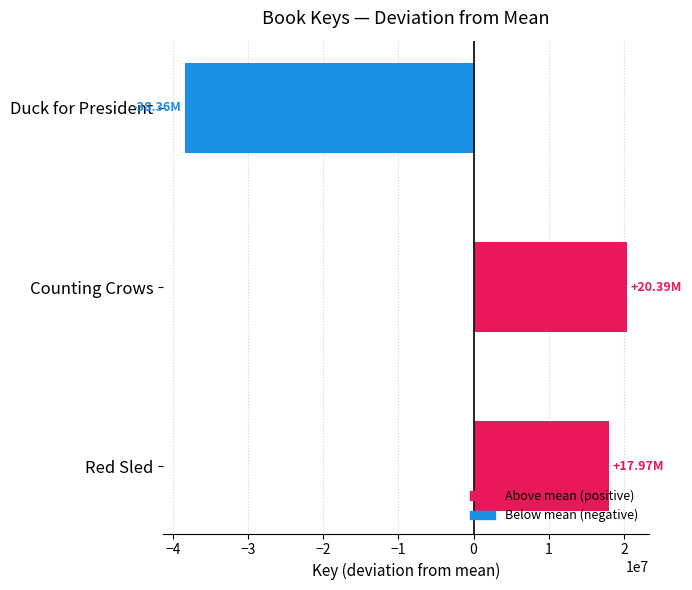

What is the difference between the values at Red Sled and Duck for President?

56336759